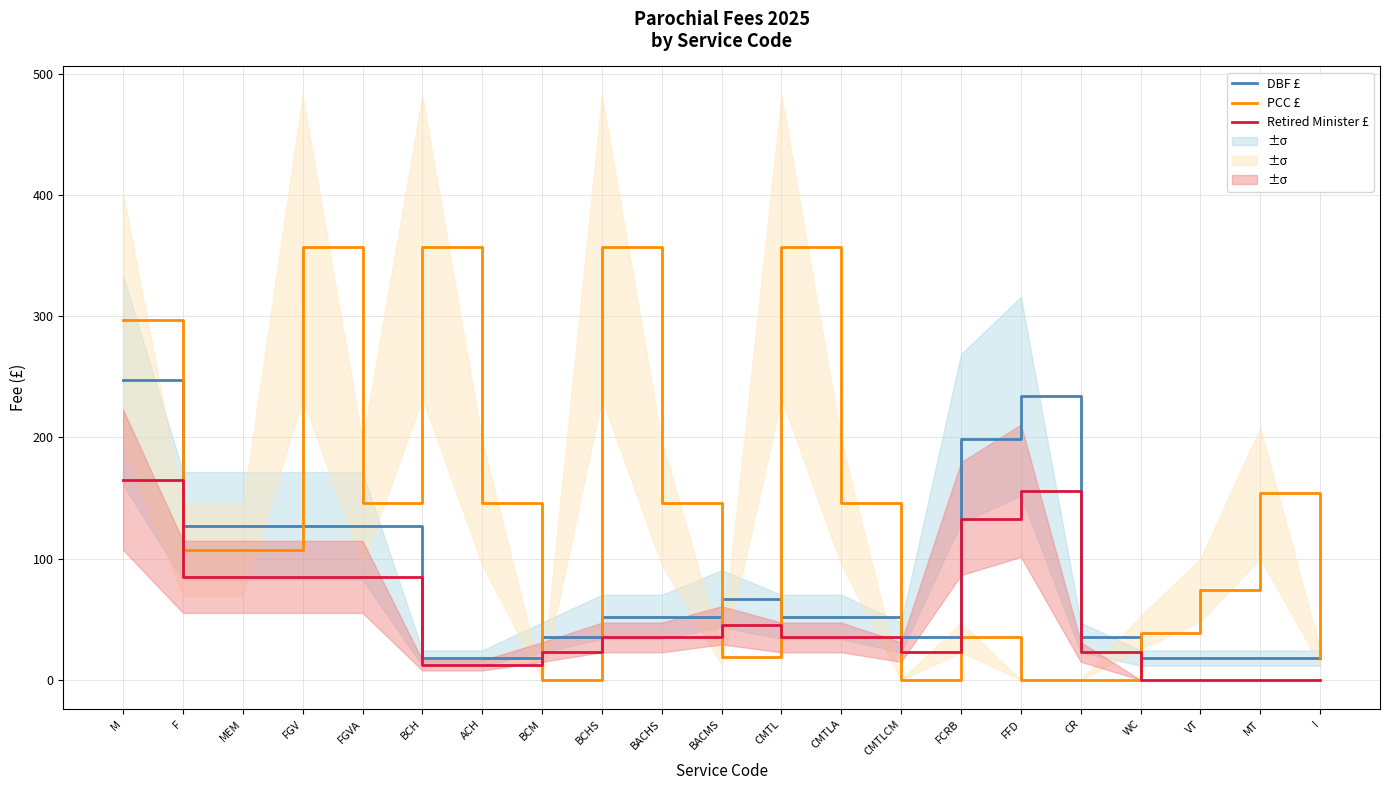

Which label corresponds to the smallest value in the chart?

BCM